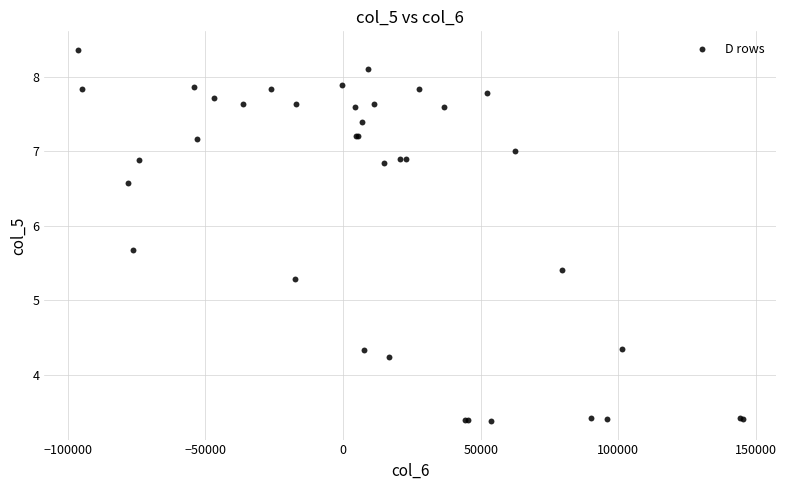

What Y value in the scatter plot is closest to 5?

5.3